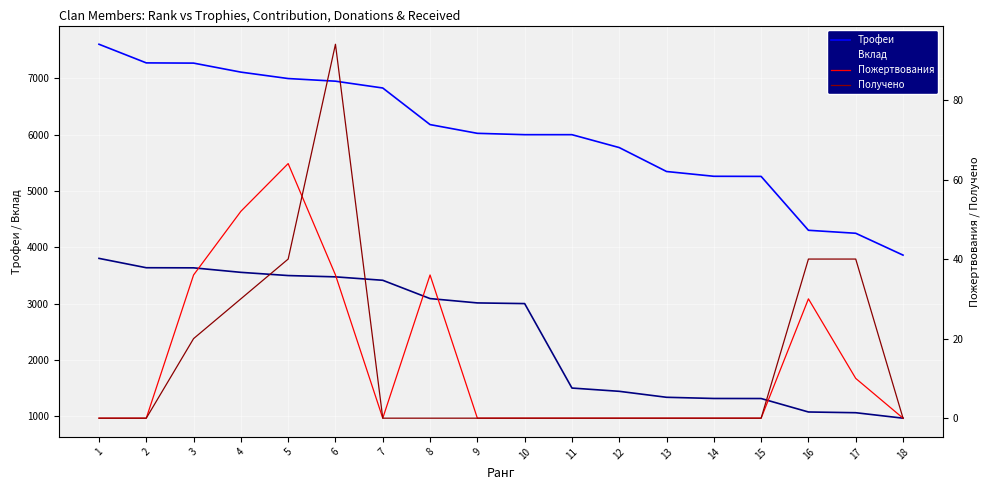

What is the difference between the Вклад values at 6 and 17?

2413